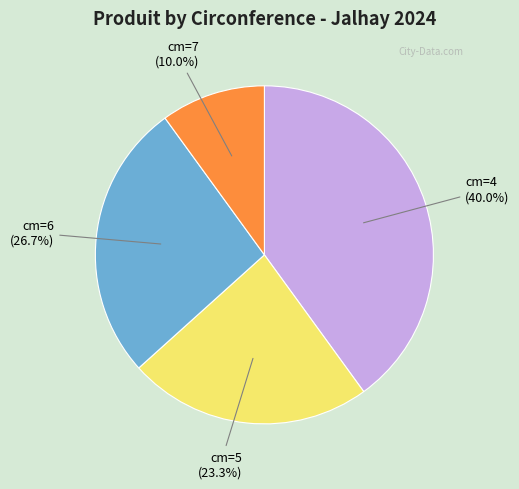

To the nearest percent, what is the difference between the largest and smallest slice percentages?

30%